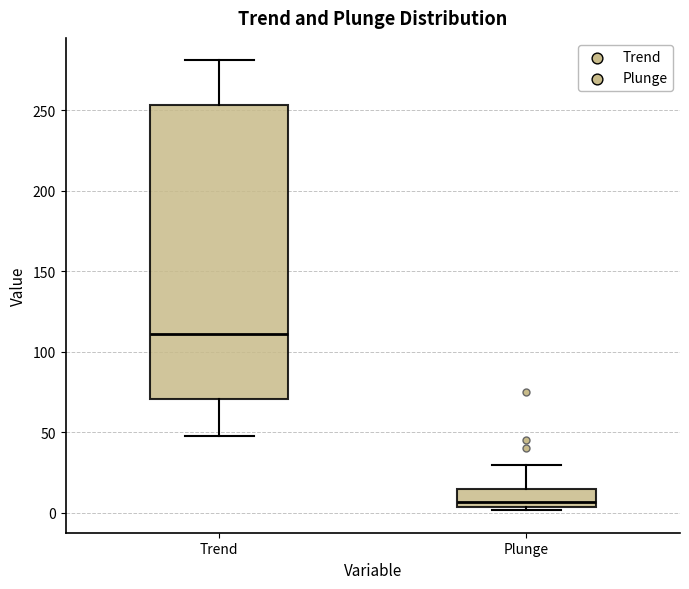

Reading left to right, transcribe this box plot: for each box, give where its median line is, the range the box spans, and where its two whiskers end, as read against the y-axis. The values are not printed on the chart, so give them approximately, as read against the axis.

Trend: median 110, box 70 to 255, whiskers 50 to 280
Plunge: median 5 (just above the box's lower edge), box 5 to 15, whiskers 0 to 30